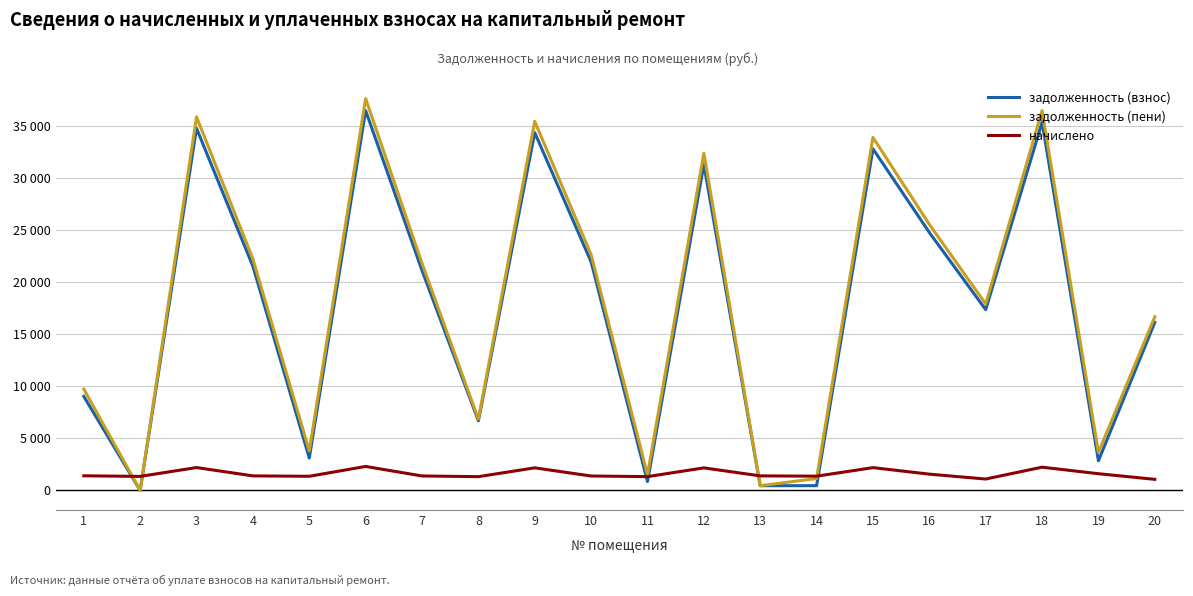

True or false: задолженность (пени) has more than 0 interior local peaks.

True